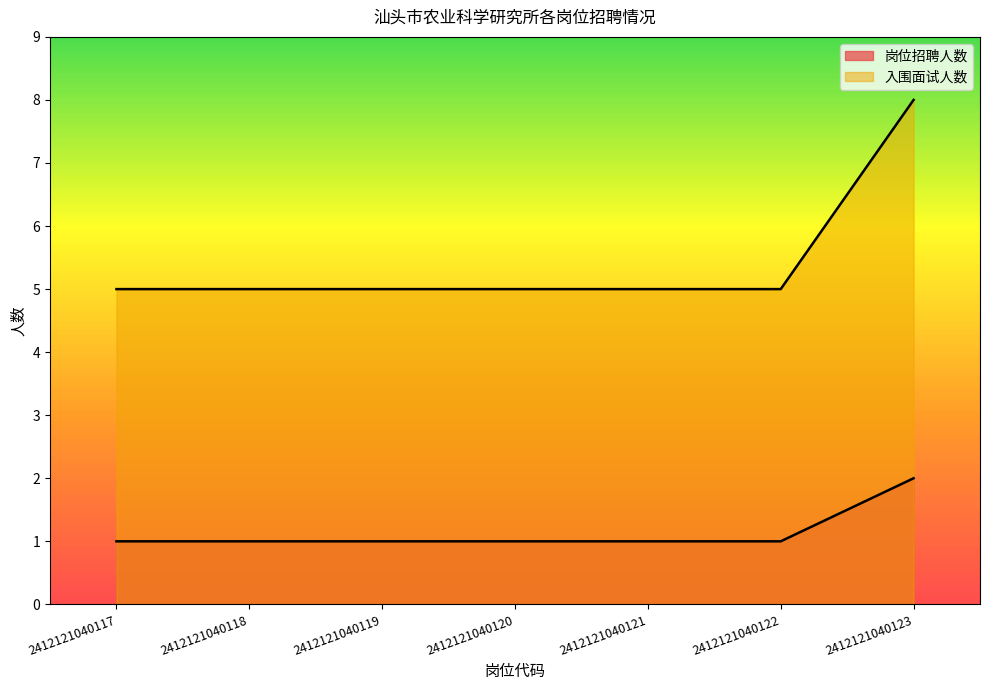

What is the sum of the 岗位招聘人数 values at 2412121040118 and 2412121040121?

2